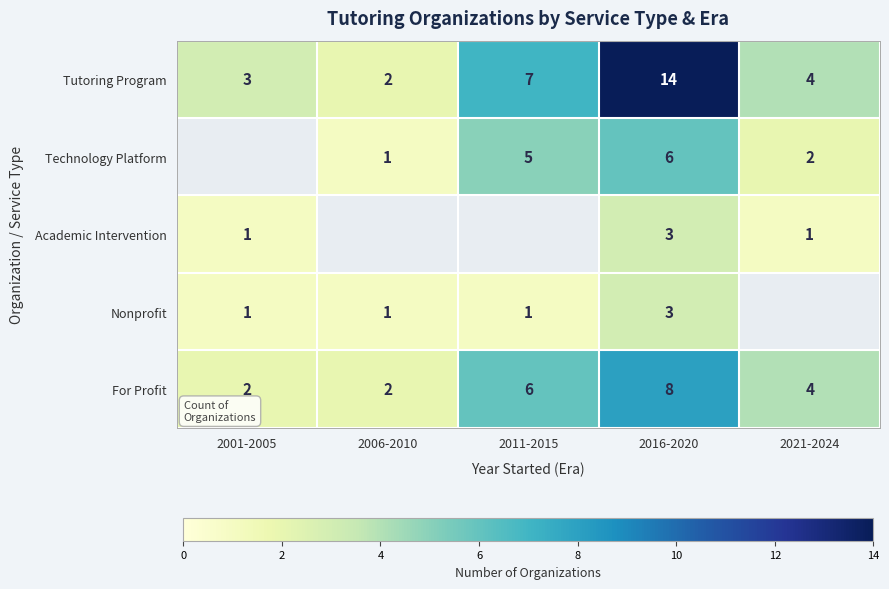

What is the difference between the highest and lowest values at 2016-2020?

11